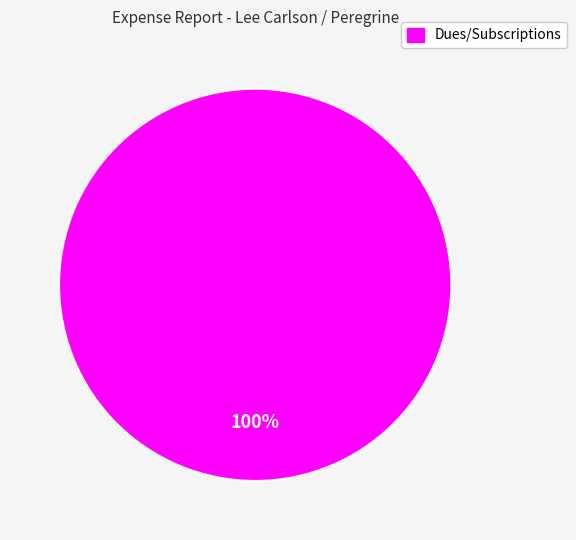

Is there any slice that represents more than half of the pie?

Yes